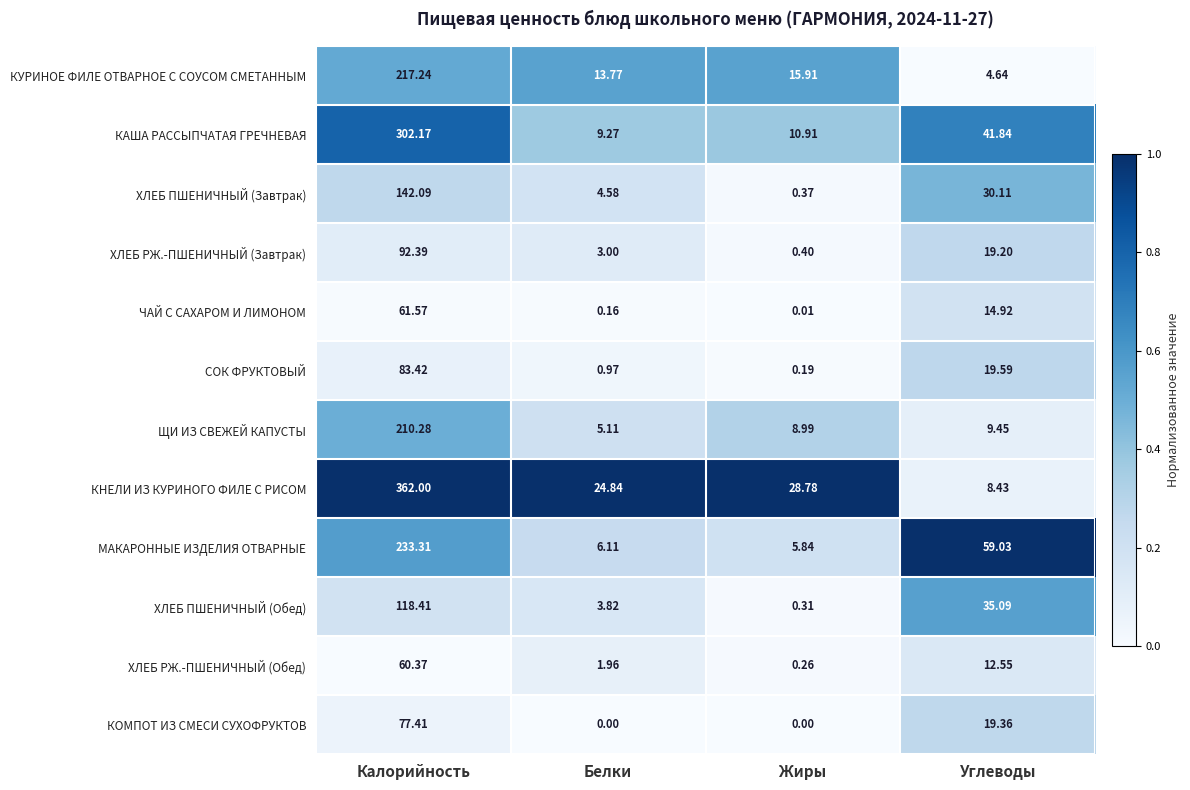

List the series in order of their peak value, lowest first.

ХЛЕБ РЖ.-ПШЕНИЧНЫЙ (Обед), ЧАЙ С САХАРОМ И ЛИМОНОМ, КОМПОТ ИЗ СМЕСИ СУХОФРУКТОВ, СОК ФРУКТОВЫЙ, ХЛЕБ РЖ.-ПШЕНИЧНЫЙ (Завтрак), ХЛЕБ ПШЕНИЧНЫЙ (Обед), ХЛЕБ ПШЕНИЧНЫЙ (Завтрак), ЩИ ИЗ СВЕЖЕЙ КАПУСТЫ, КУРИНОЕ ФИЛЕ ОТВАРНОЕ С СОУСОМ СМЕТАННЫМ, МАКАРОННЫЕ ИЗДЕЛИЯ ОТВАРНЫЕ, КАША РАССЫПЧАТАЯ ГРЕЧНЕВАЯ, КНЕЛИ ИЗ КУРИНОГО ФИЛЕ С РИСОМ